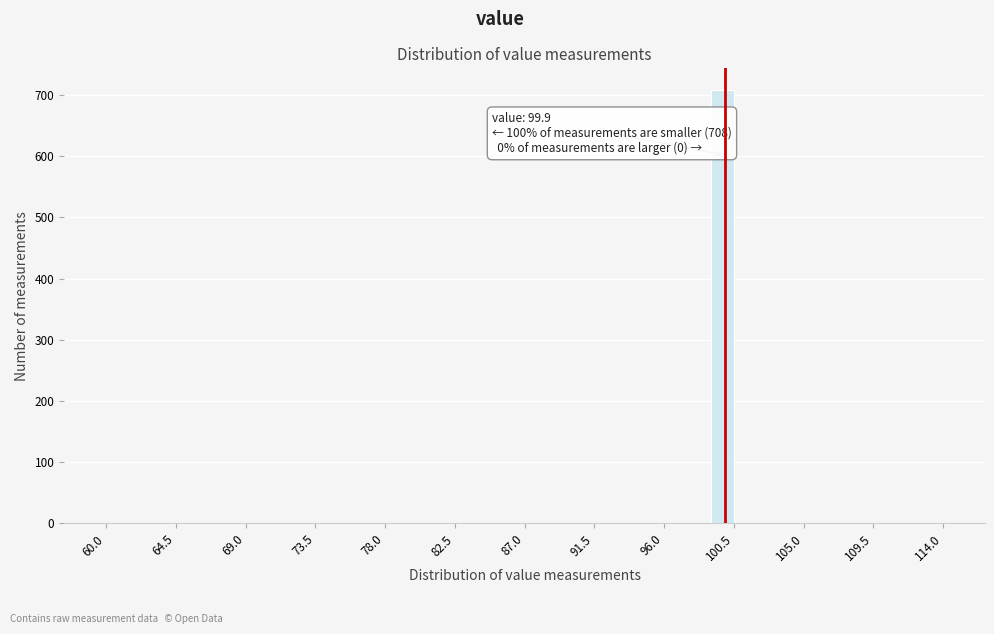

Read against the x-axis, roughly where is the centre of the tallest bar?

100.0